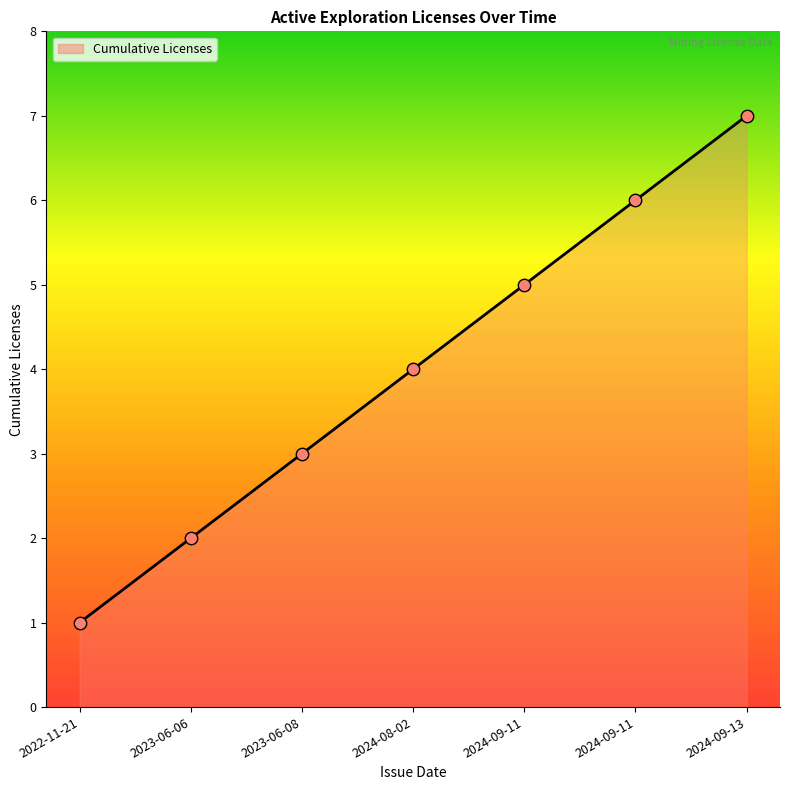

Between 2024-09-11 and 2024-08-02, which is larger?

2024-09-11